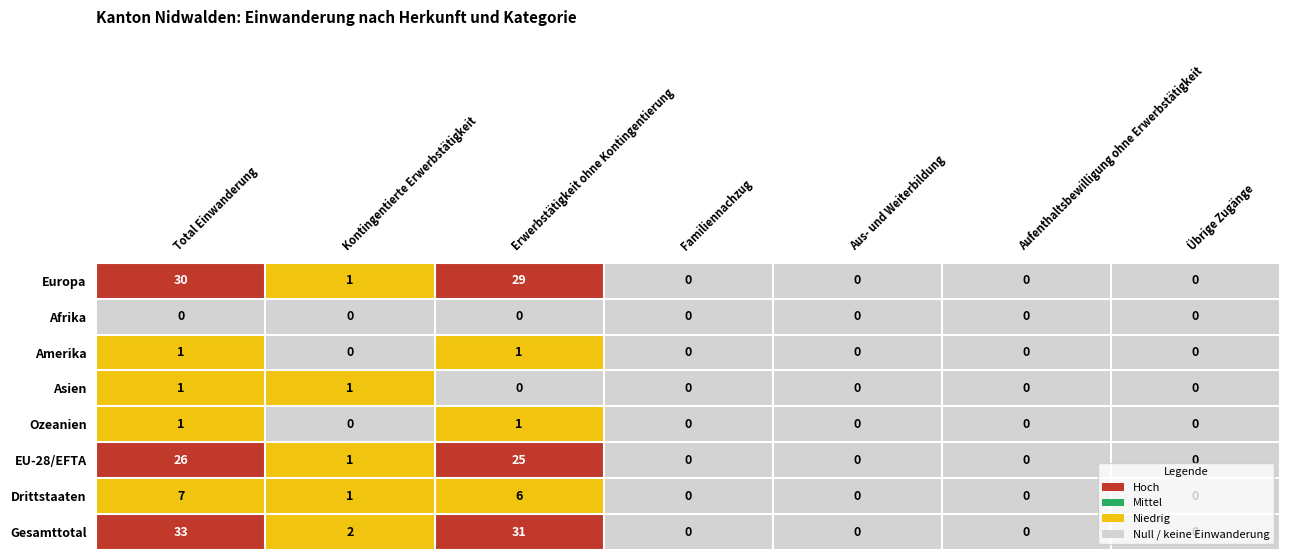

Which series has the widest spread of values?

Gesamttotal